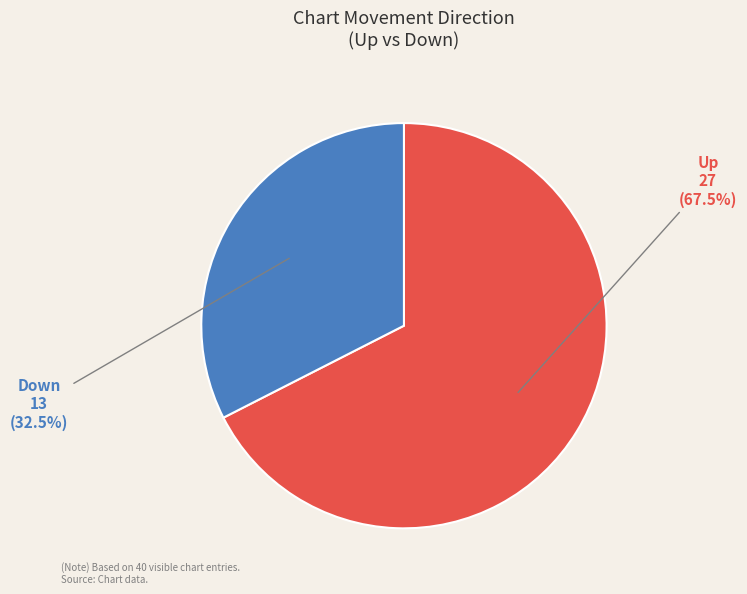

Rank the categories by value from highest to lowest.

Up, Down